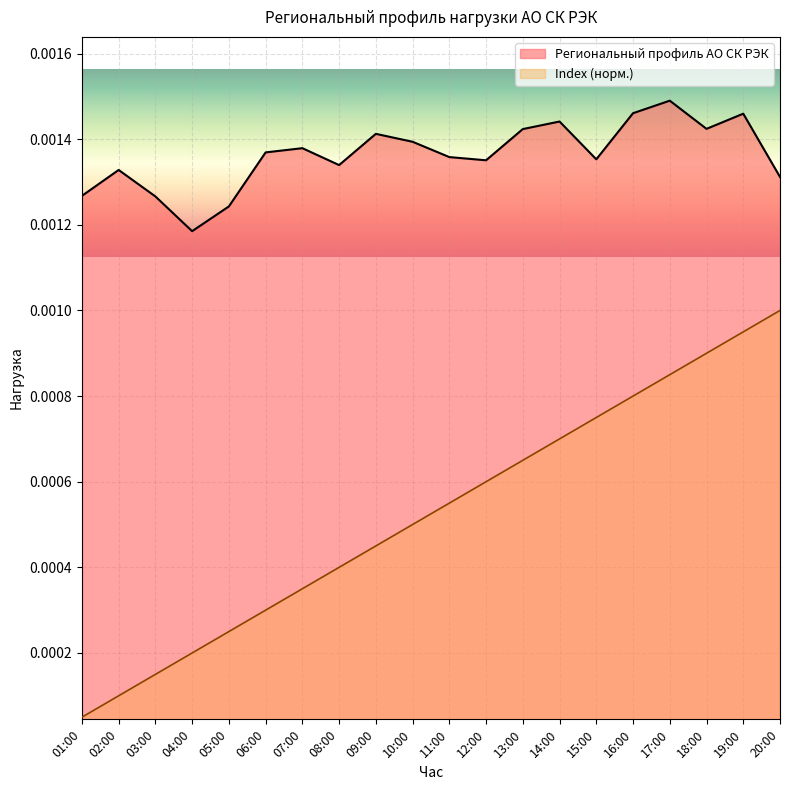

At which category does Региональный профиль АО СК РЭК reach its first local peak?

02:00